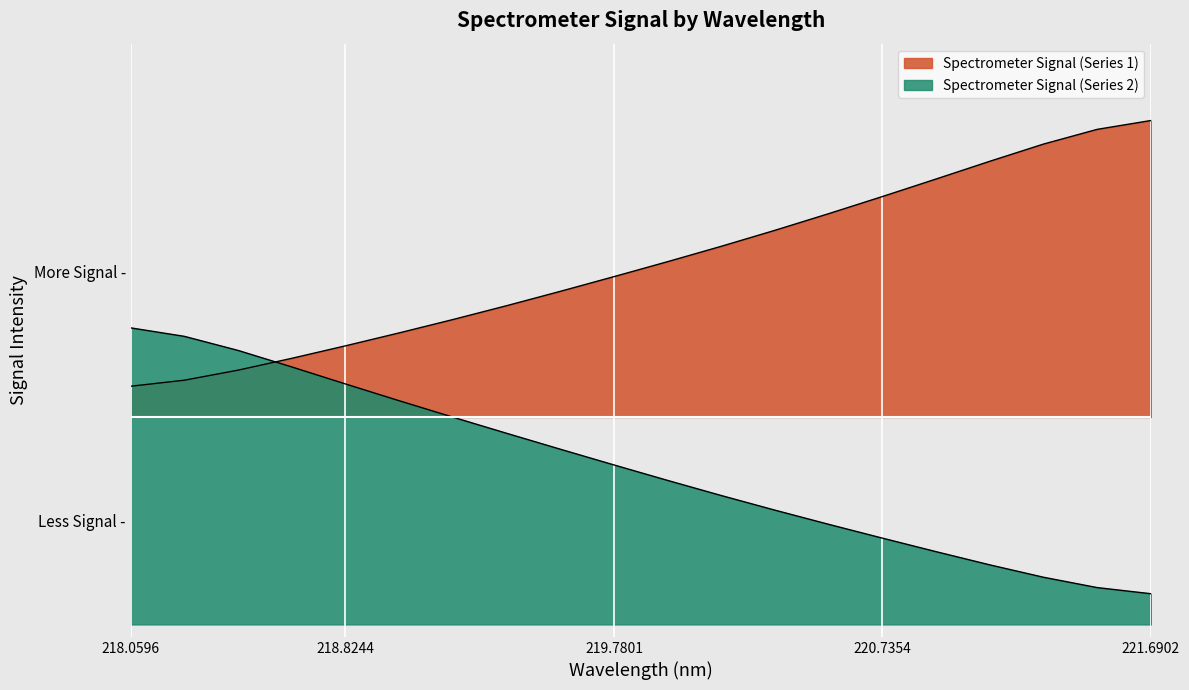

Which series has the largest range (max minus min)?

Spectrometer Signal (Series 2)